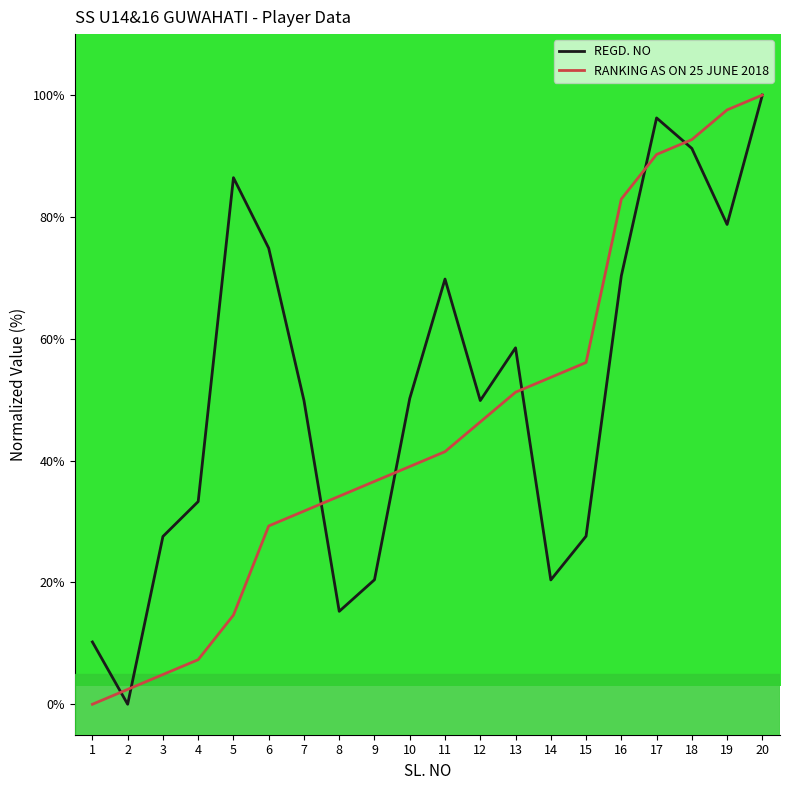

What is the difference between the second highest and second lowest values in the REGD. NO series?

86.0